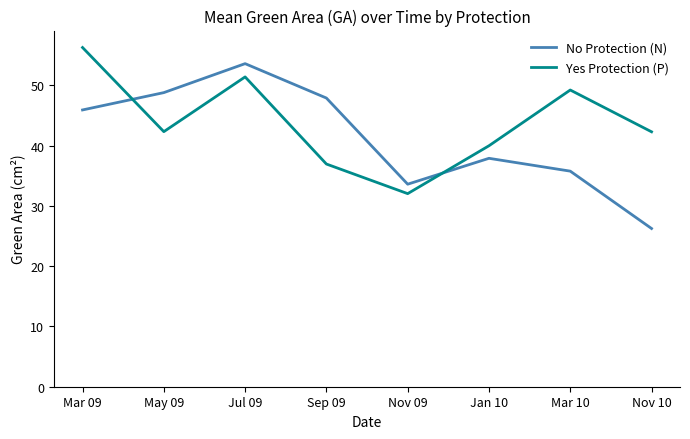

What is the spread (max minus min) of values at Mar 10?

13.5